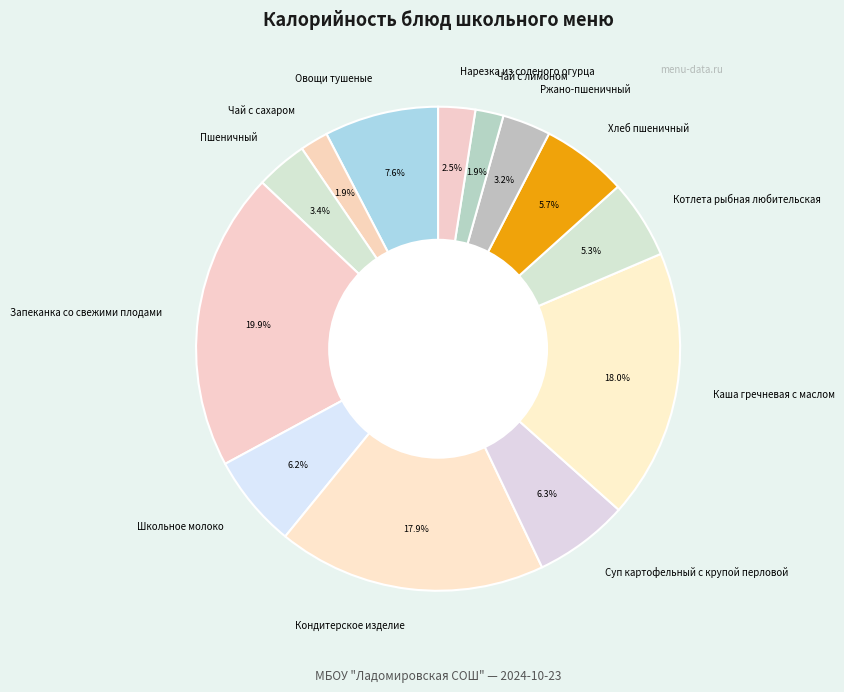

Between Нарезка из соленого огурца and Каша гречневая с маслом, which is larger?

Каша гречневая с маслом